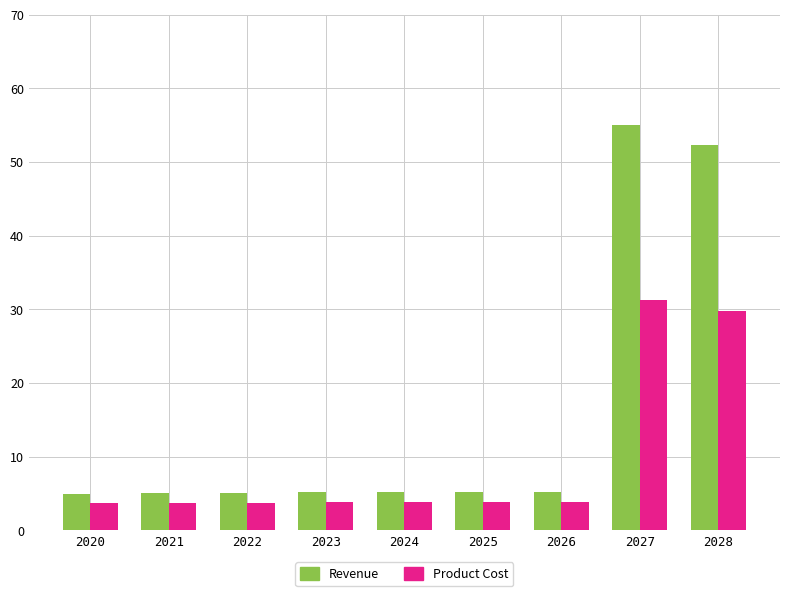

At 2022, list the series in order from largest to smallest.

Revenue, Product Cost